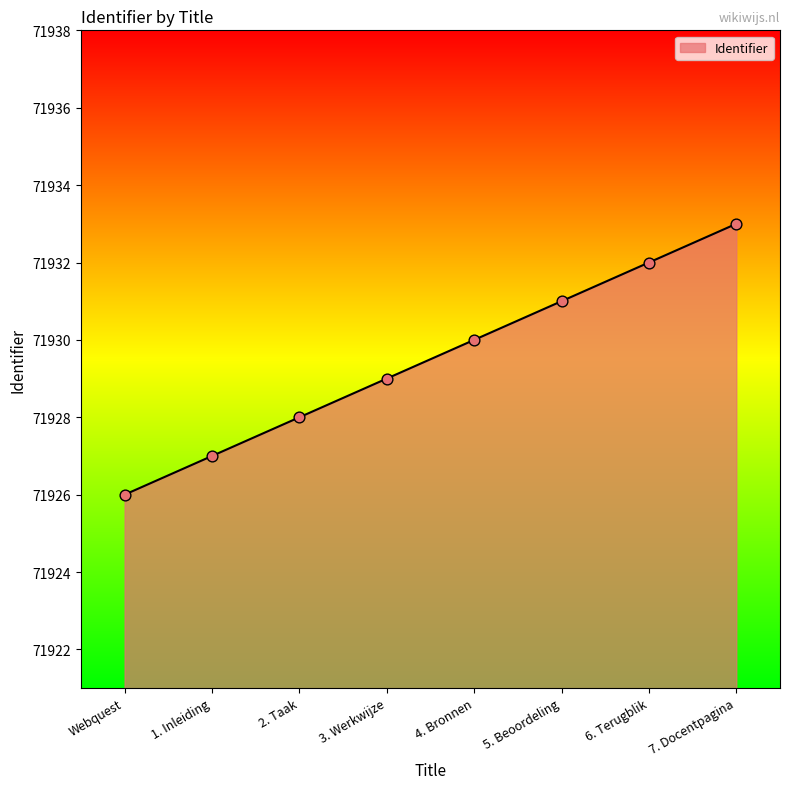

Approximately how many times larger is the value at 1. Inleiding compared to Webquest?

1.0